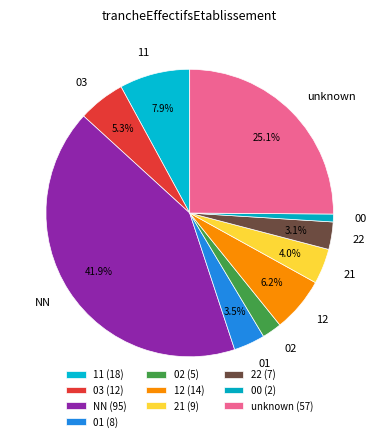

Which slice is the smallest?

00